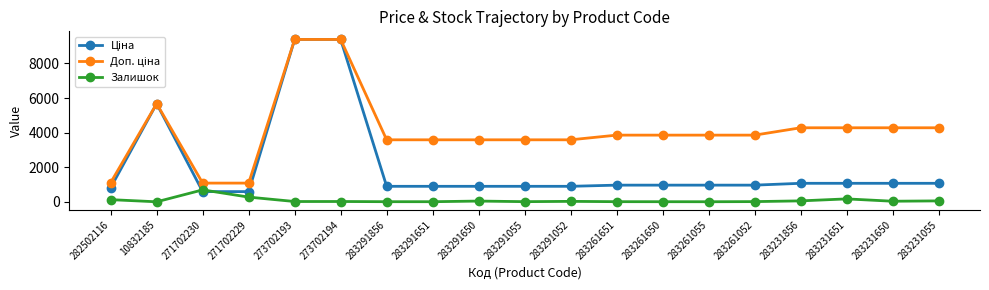

True or false: Залишок has more than 0 points higher than both neighbors.

True